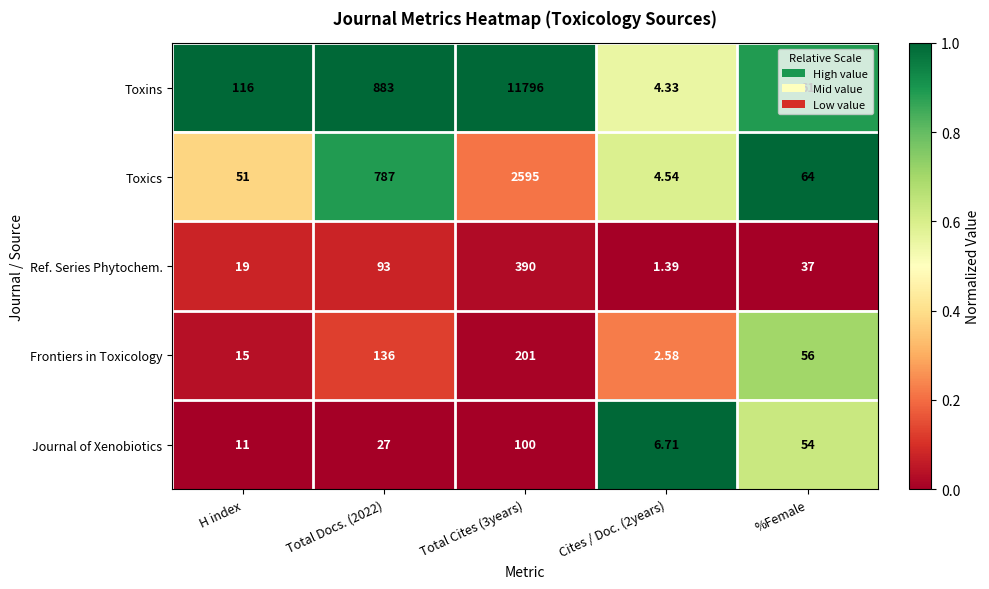

Which series has the largest total across all categories?

Toxins